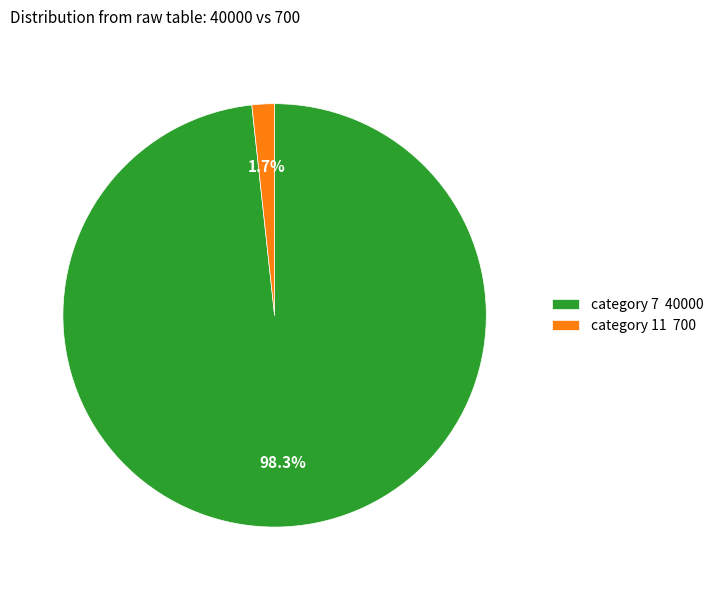

Between category 7 40000 and category 11 700, which is larger?

category 7 40000